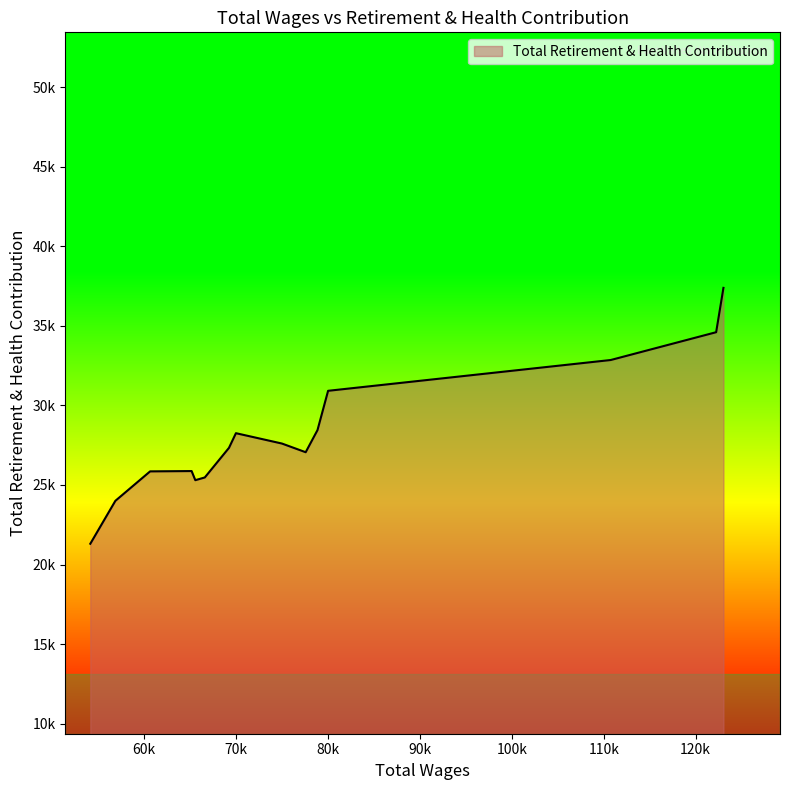

Does the chart have visible grid lines?

No